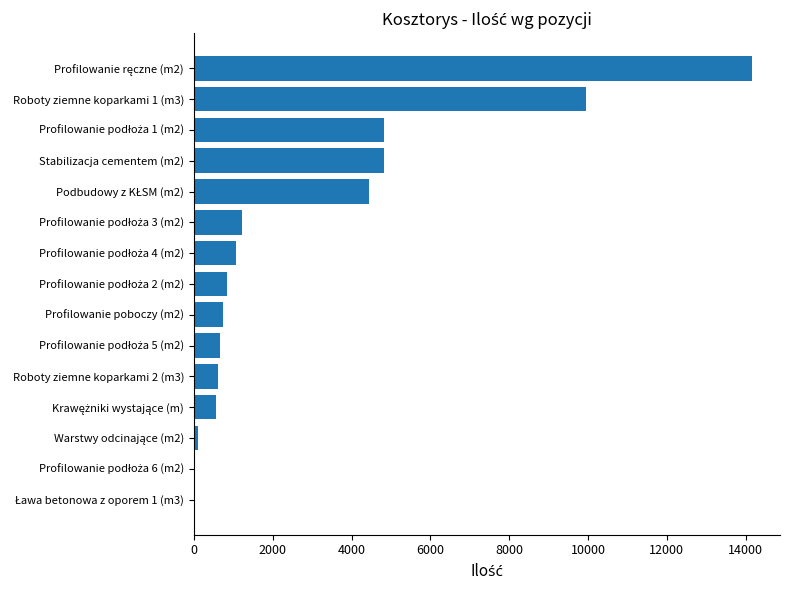

What is the sum of all values?

44088.3